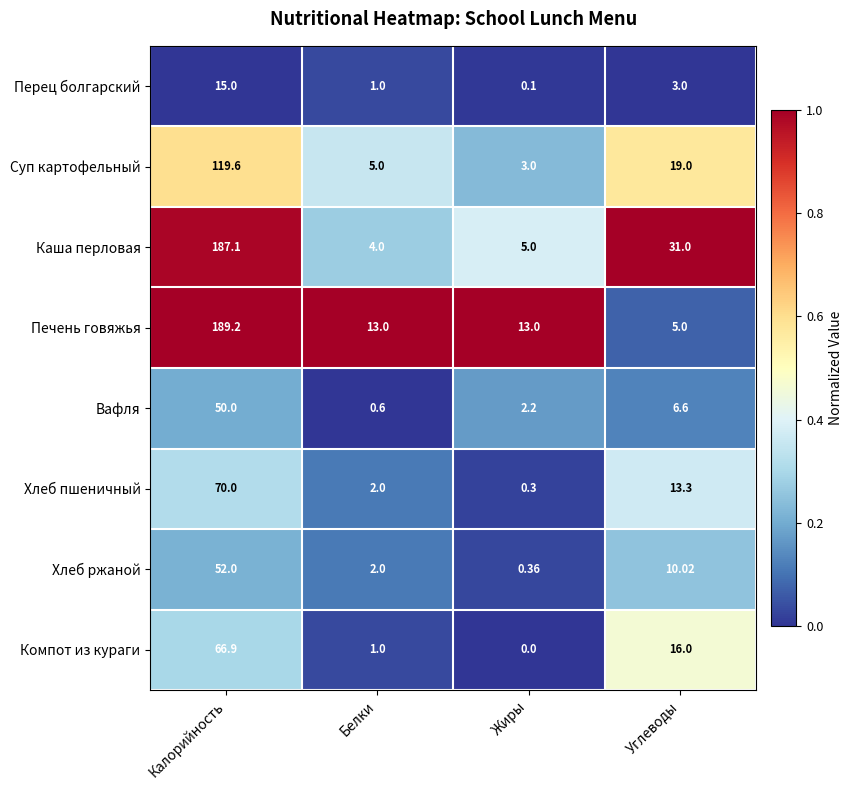

Which category has the highest value in the Хлеб ржаной series?

Калорийность